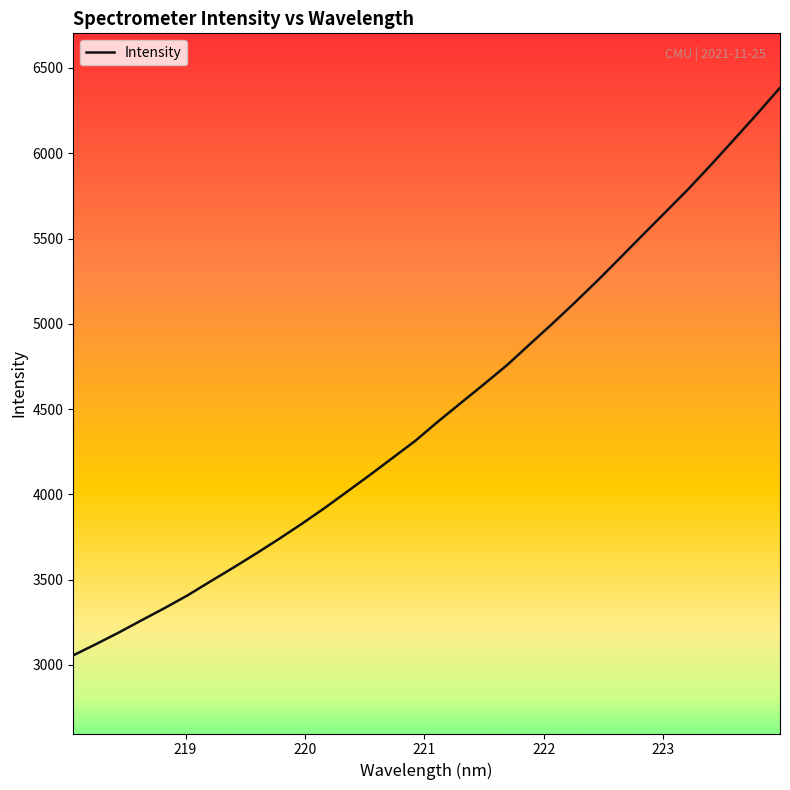

What is the smallest value displayed?

3056.1